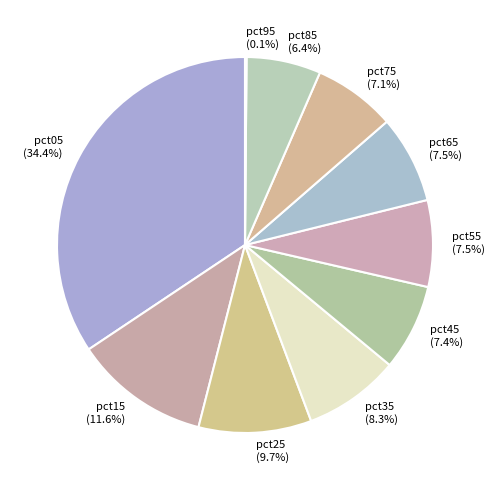

Between pct35 and pct55, which is larger?

pct35